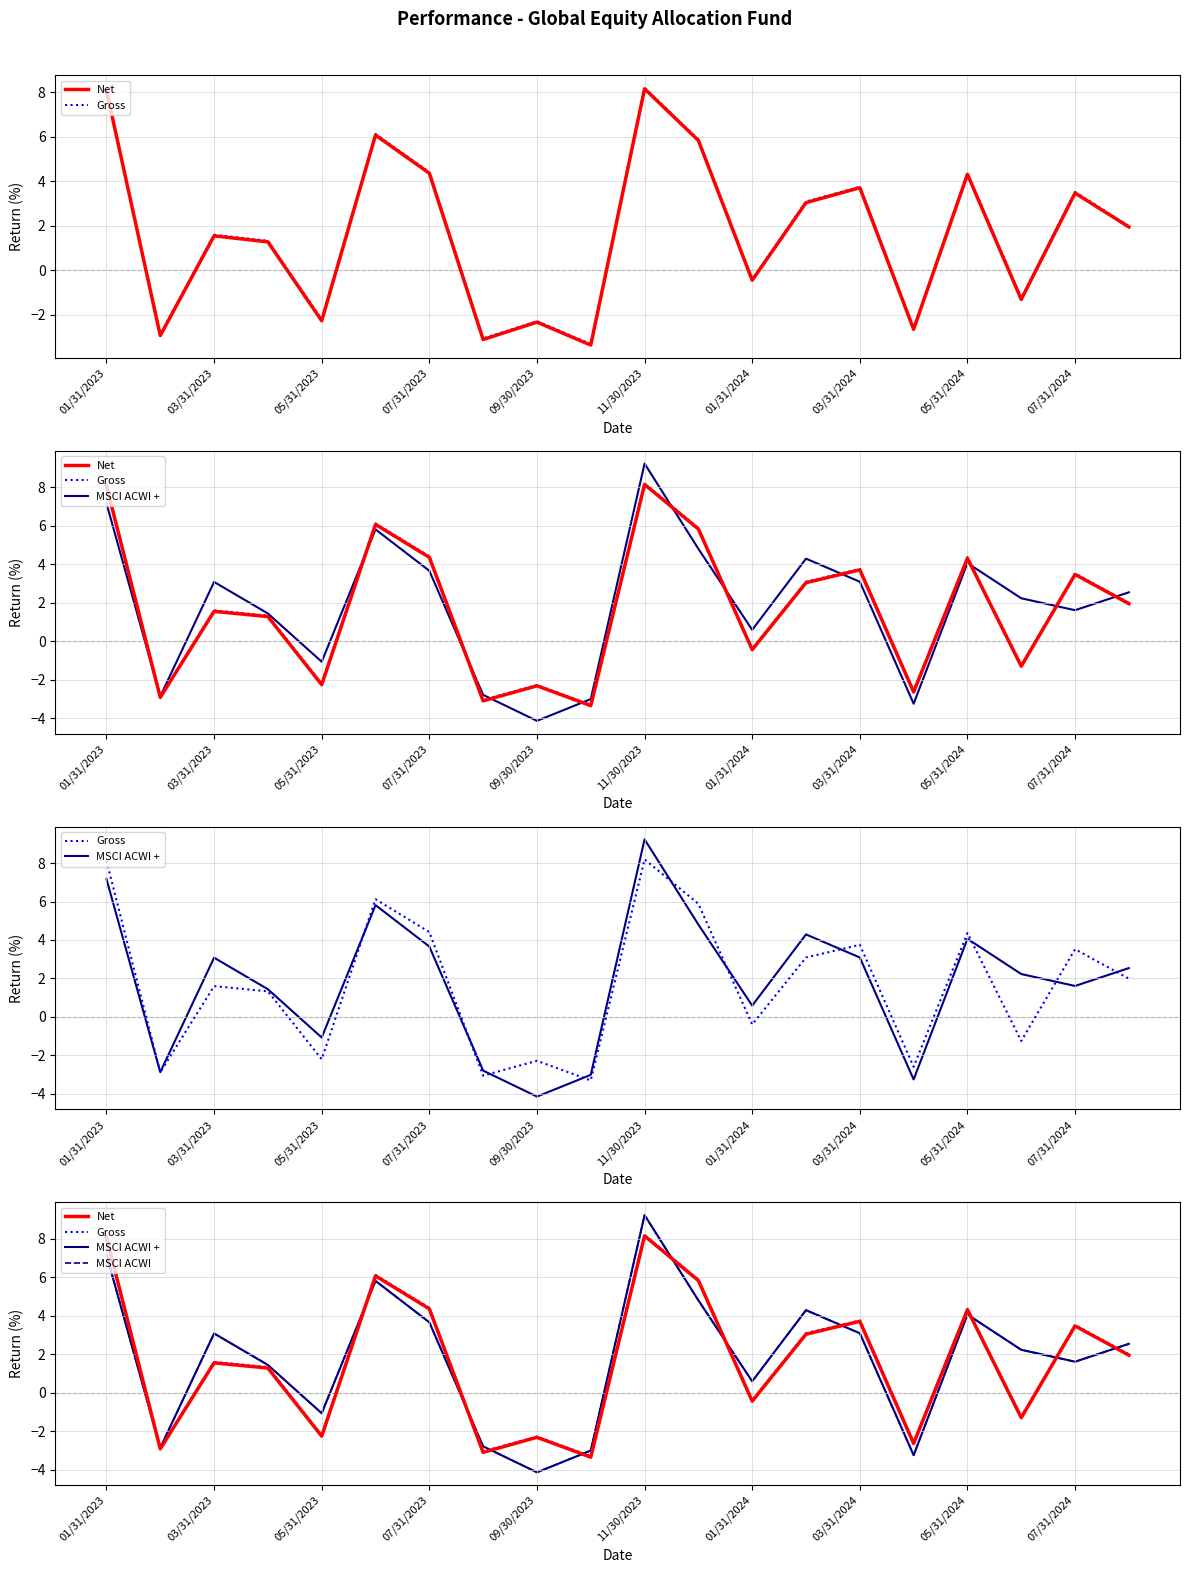

What is the difference between the highest and lowest values at 19?

0.6